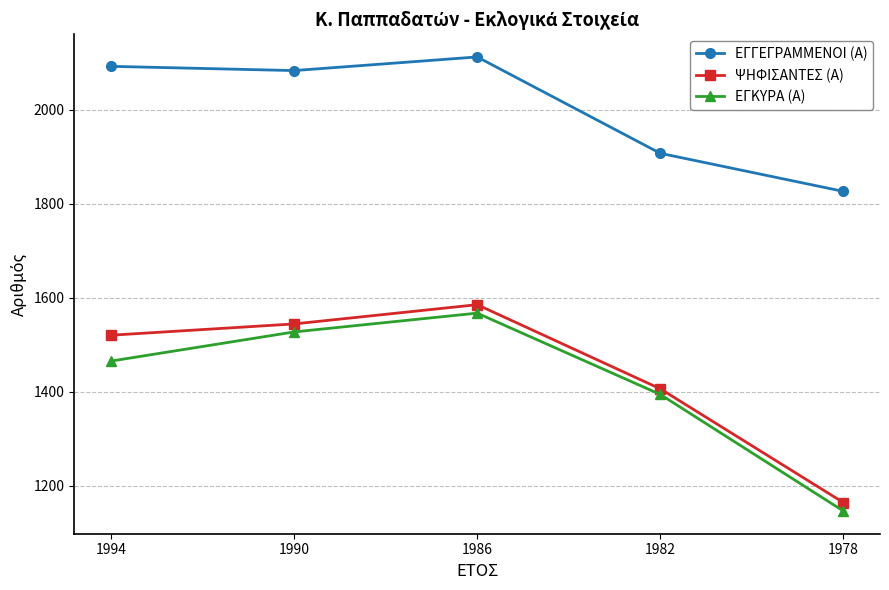

What is the sum of the ΕΓΚΥΡΑ (Α) values at 1990 and 1986?

3094